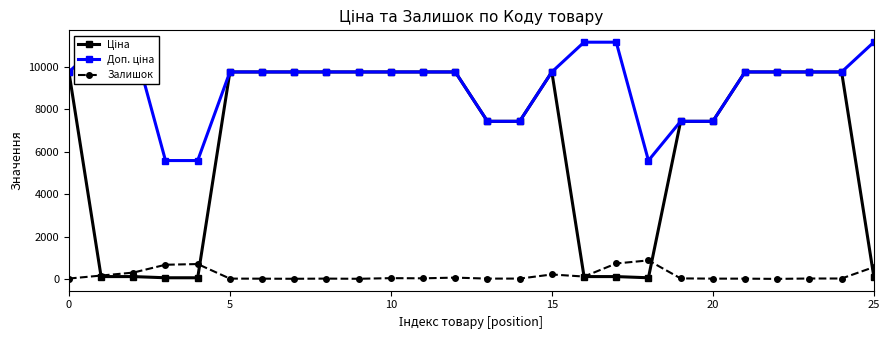

Rank the series by their average value, from lowest to highest.

Залишок, Ціна, Доп. ціна